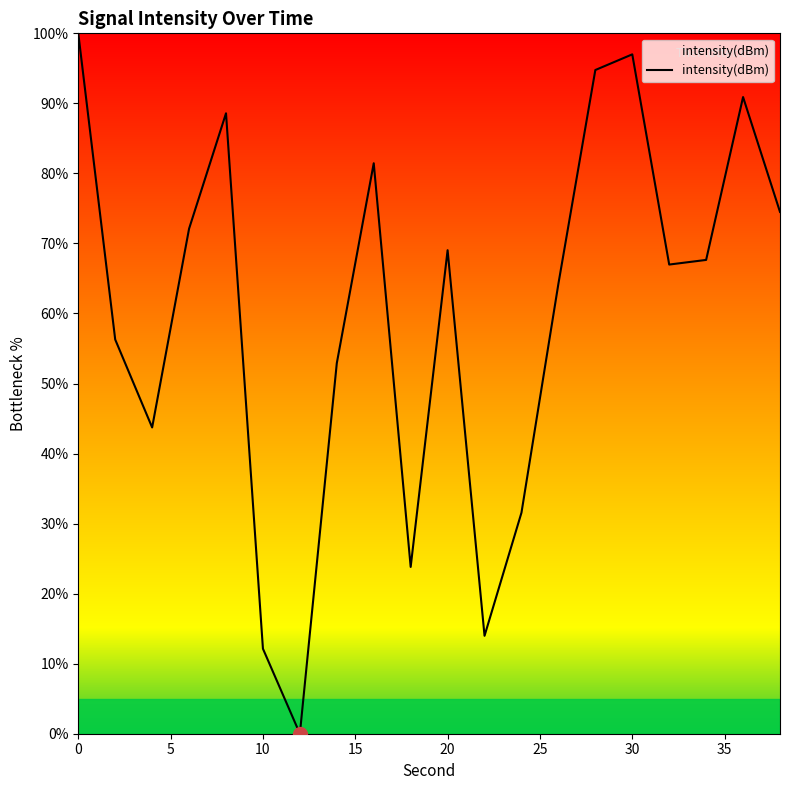

What is the difference between the maximum and minimum values?

100.0